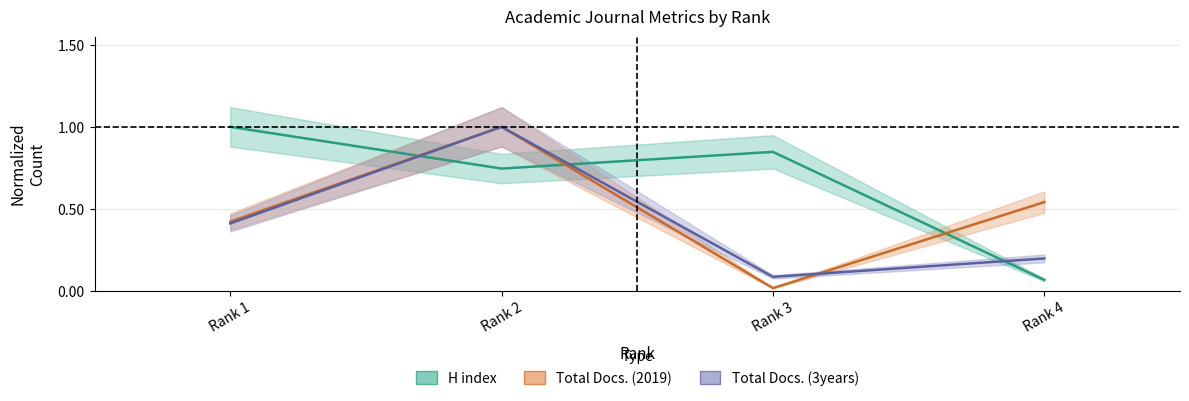

Which series has the largest range (max minus min)?

Total Docs. (2019)